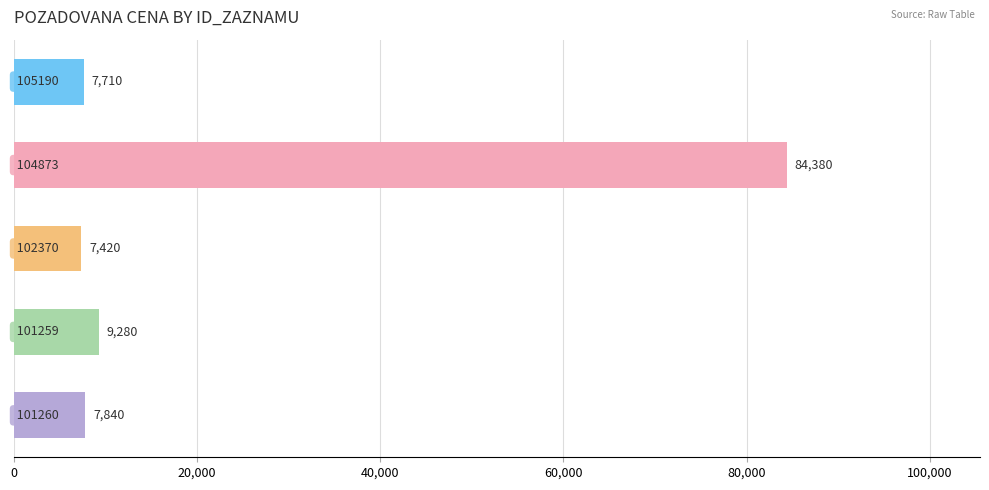

What is the average value?

23326